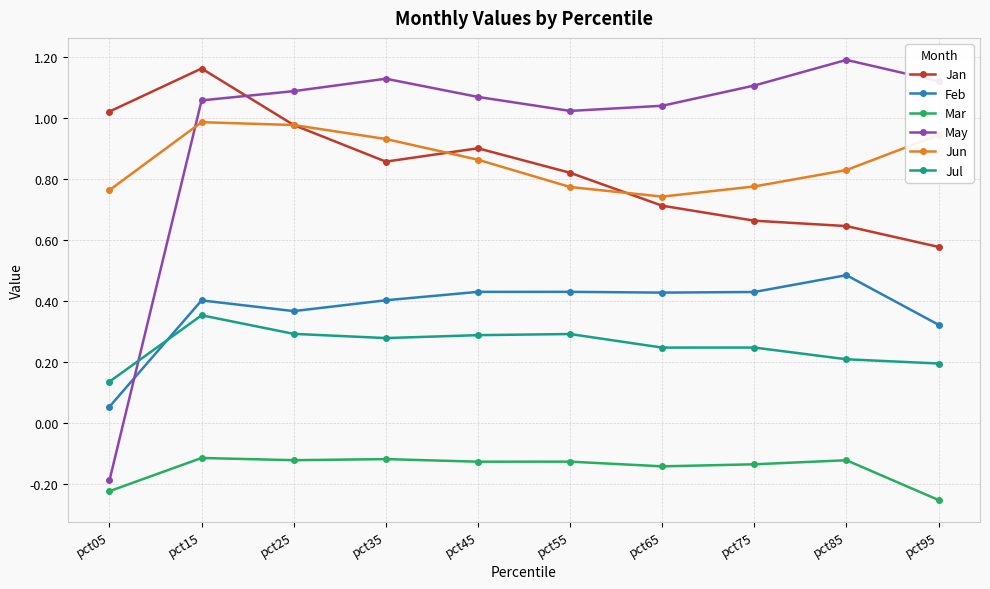

Which category has the lowest value in the Jan series?

pct95